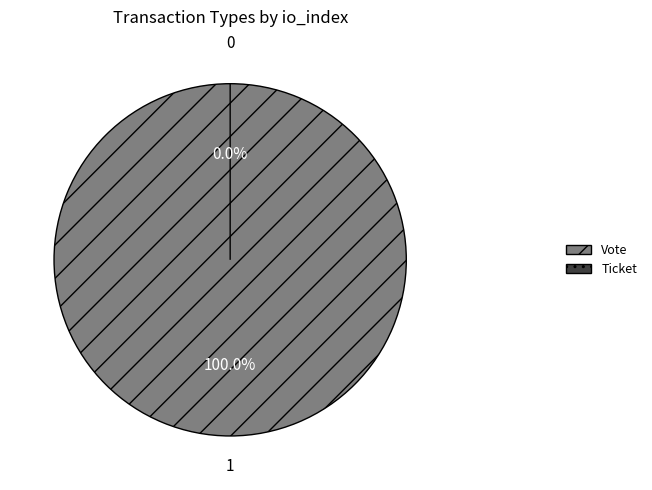

Count the number of slices in the pie.

2